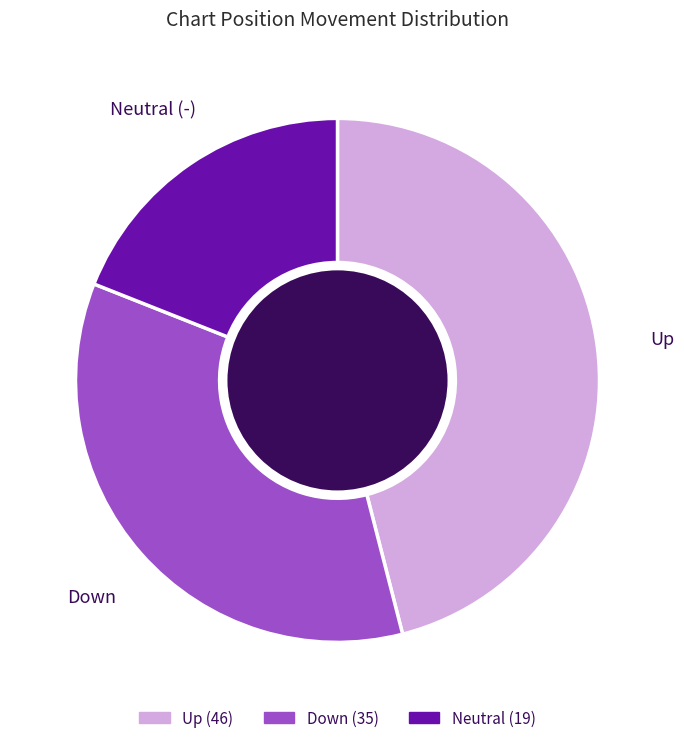

Is there a majority slice in this chart?

No